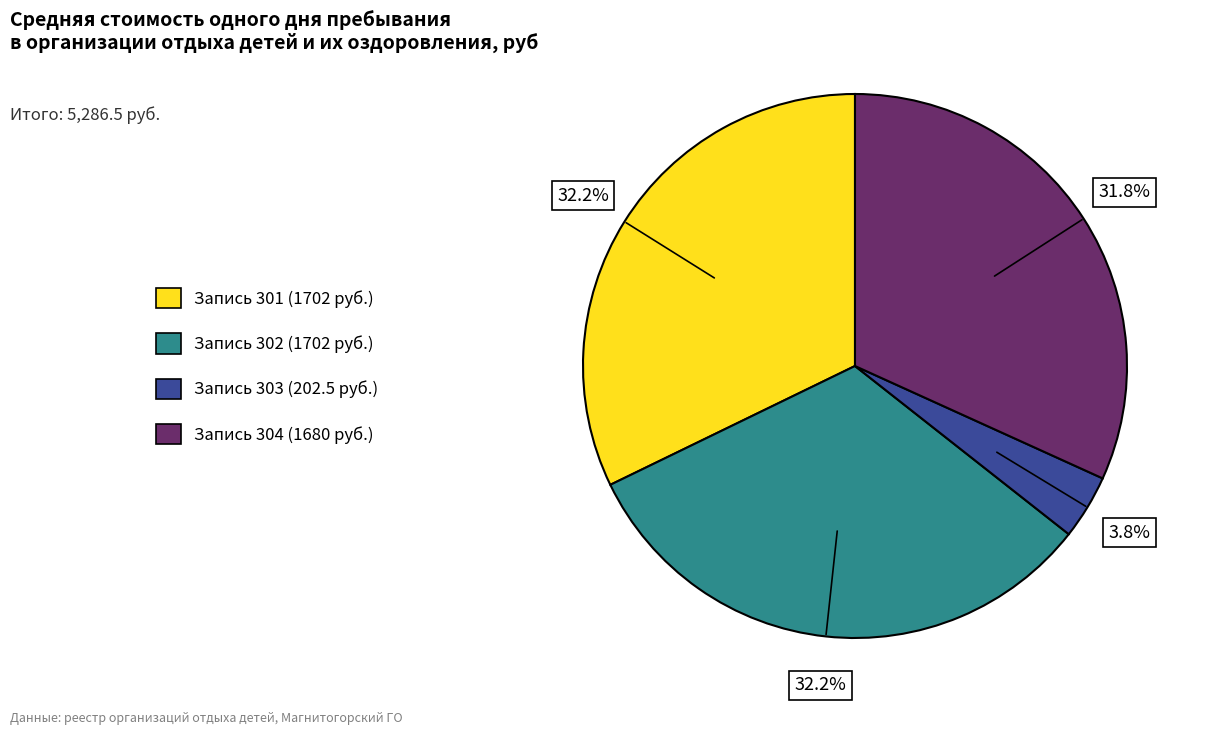

Does any single category account for the majority?

No